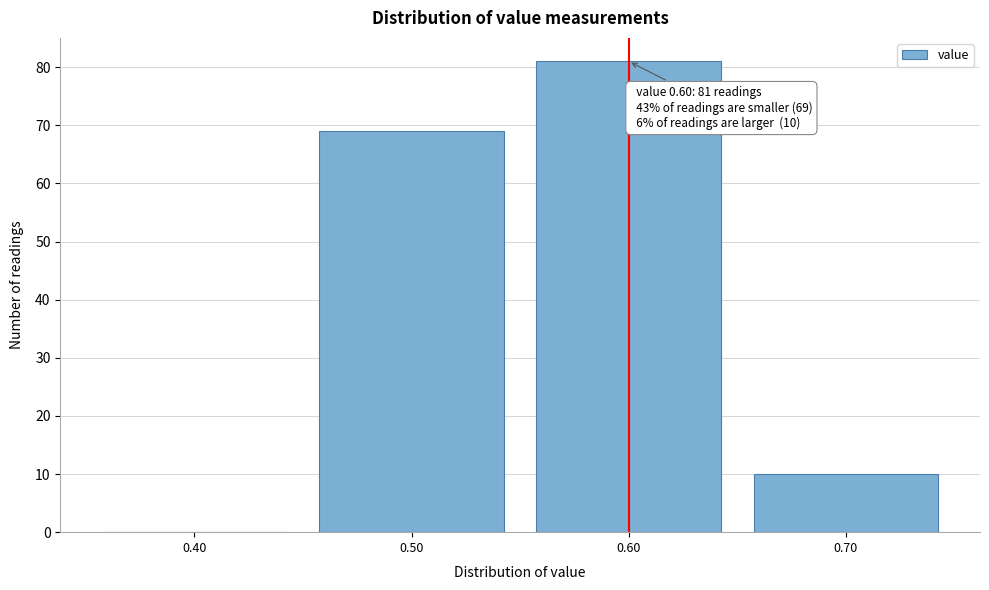

Reading left to right, extract all data points from this chart.

0.40=0	0.50=69	0.60=81	0.70=10